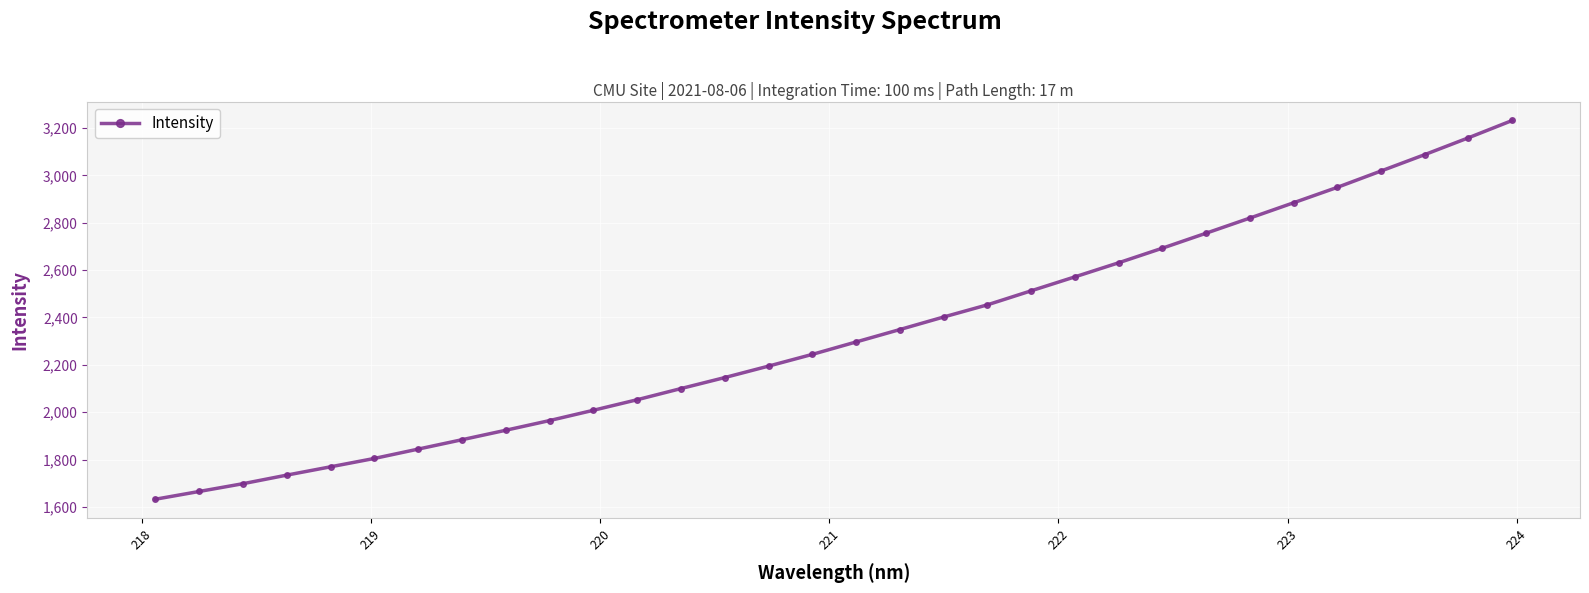

What is the minimum value shown in the chart?

1632.6